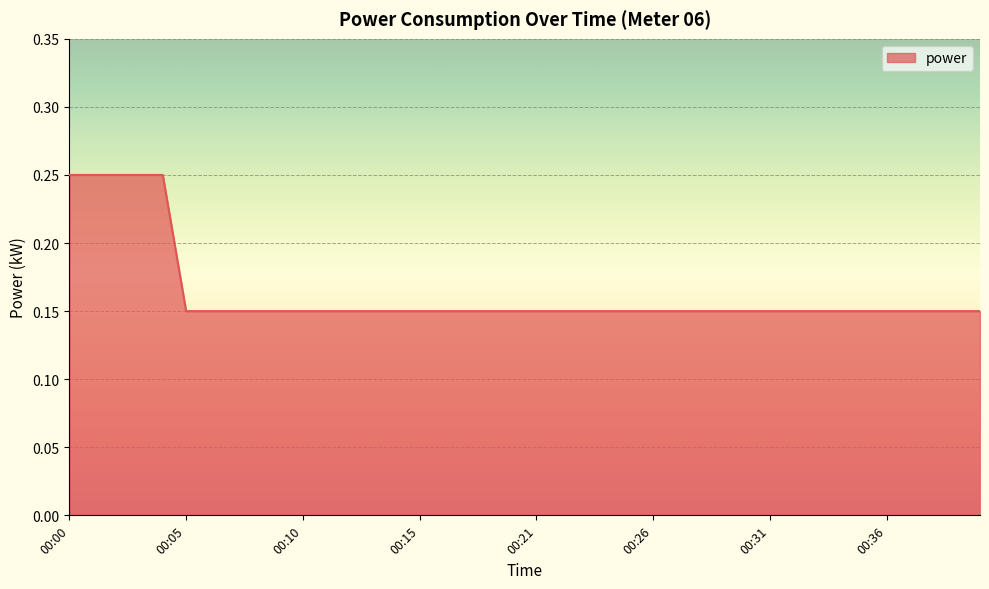

How many lines are shown in the chart?

1